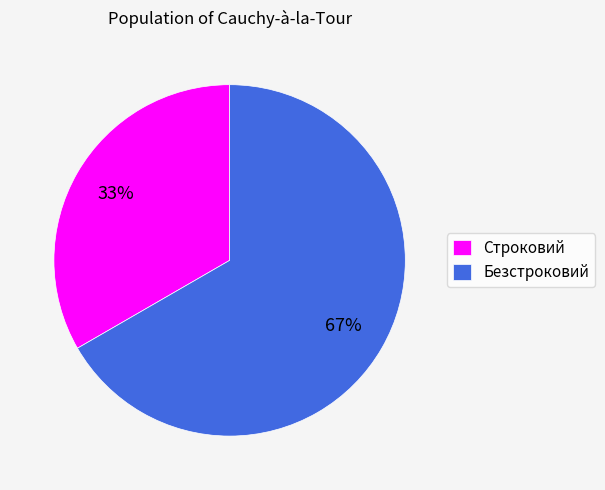

To the nearest percent, what percentage of the pie is Безстроковий?

67%